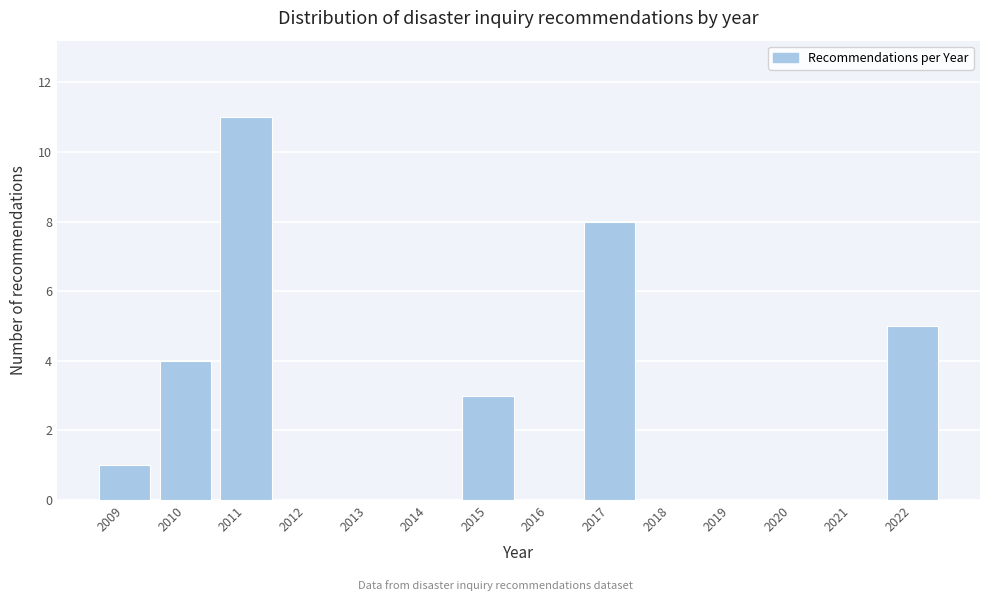

Reading left to right, list all the values displayed in this chart.

2009=1	2010=4	2011=11	2012=0	2013=0	2014=0	2015=3	2016=0	2017=8	2018=0	2019=0	2020=0	2021=0	2022=5